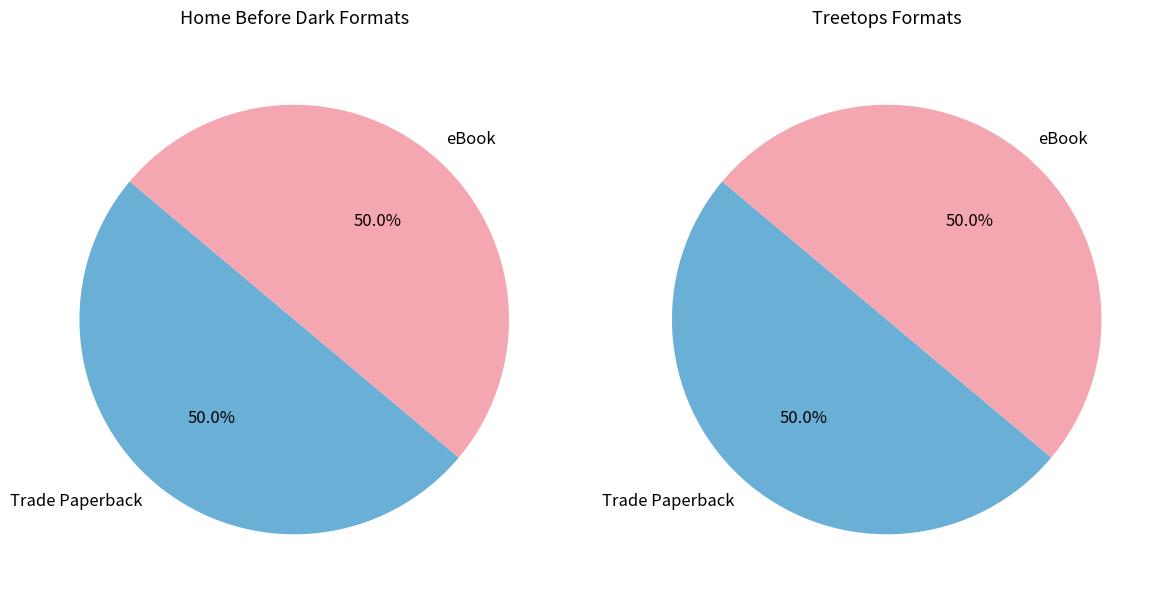

Is it true that Home Before Dark is 41% of the pie?

False